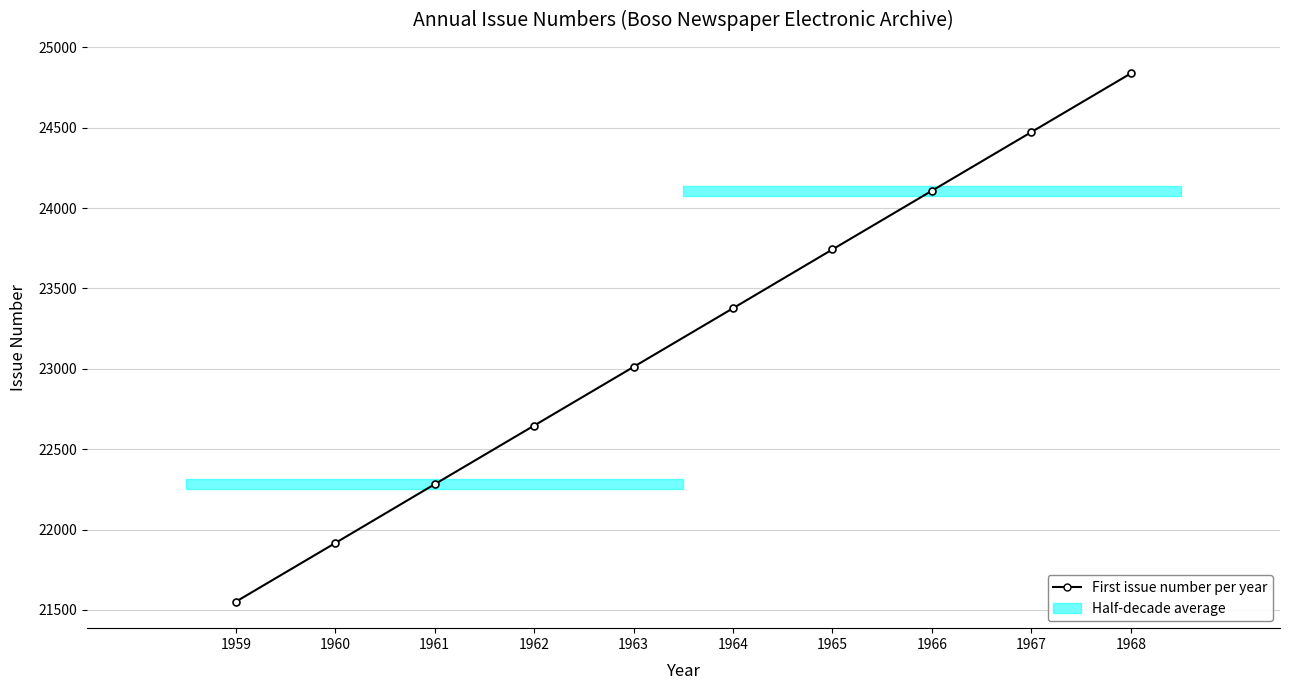

Reading left to right, extract all data points from this chart.

21551	21916	22282	22647	23012	23377	23743	24108	24473	24838